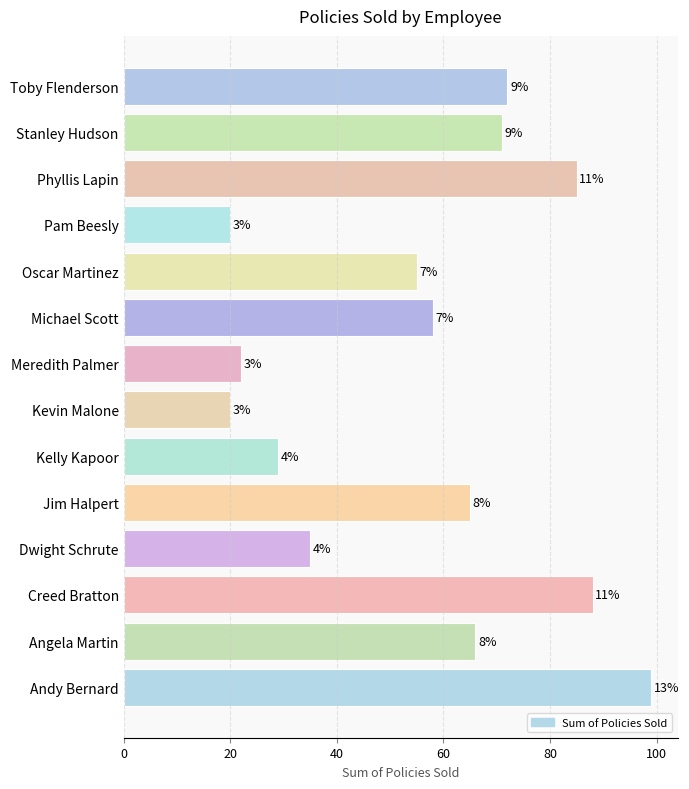

Does the chart contain any negative values?

No